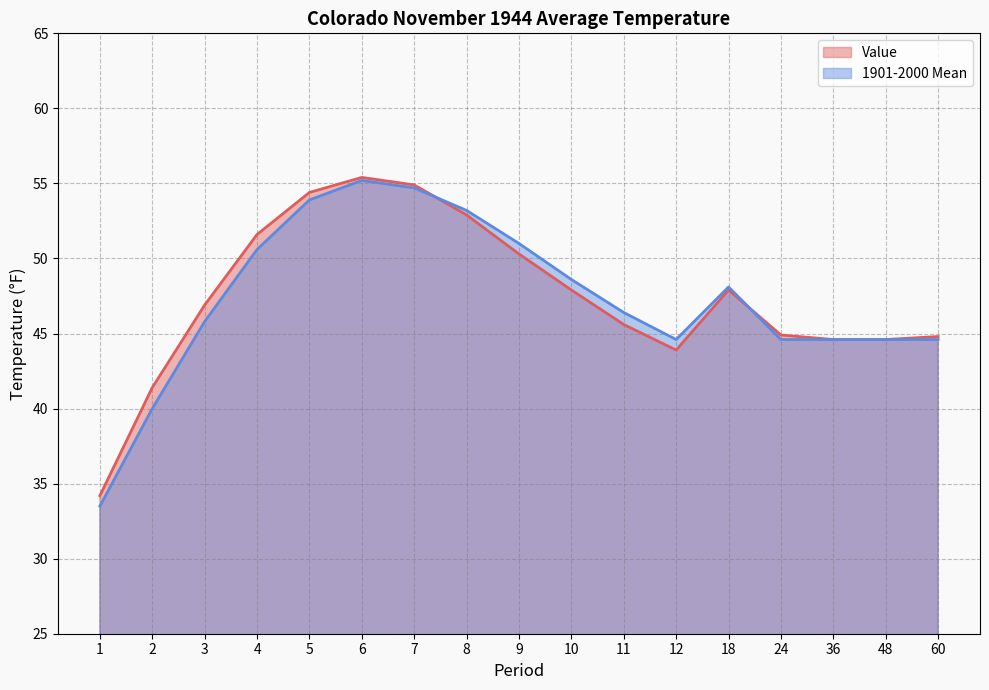

What is the difference between the highest and lowest values at 3?

1.1